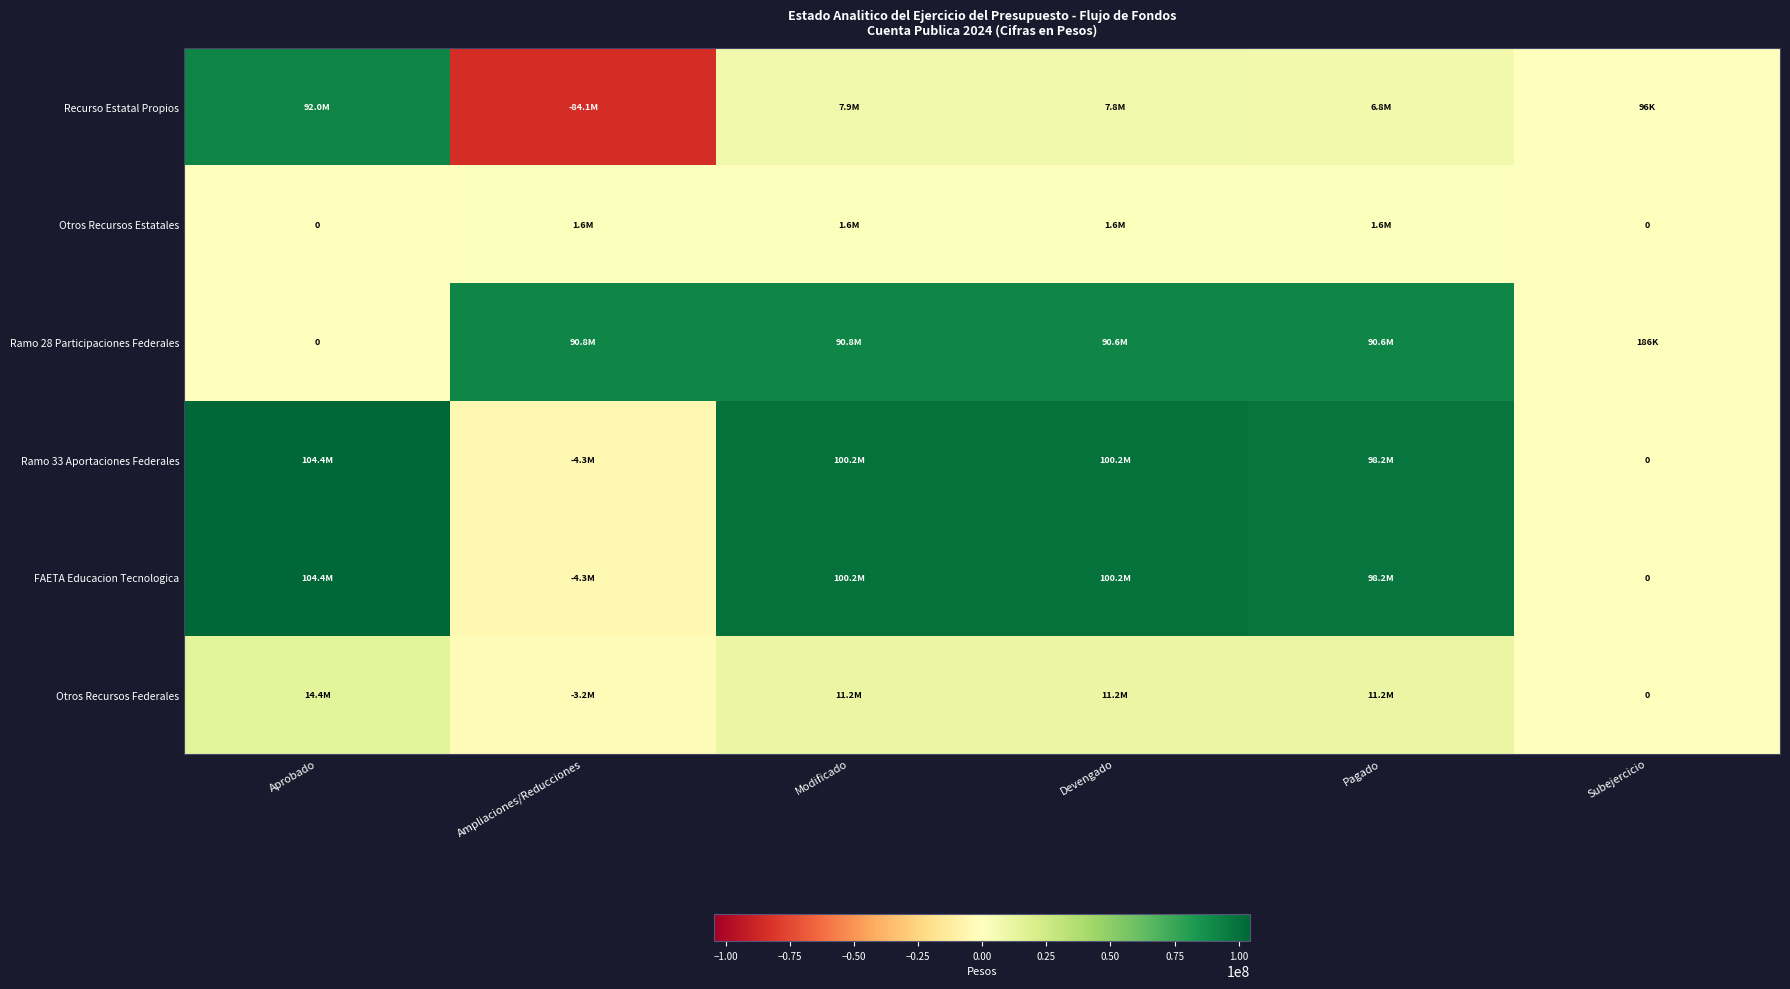

What is the difference between the second highest and minimum values in the Otros Recursos Federales series?

14351439